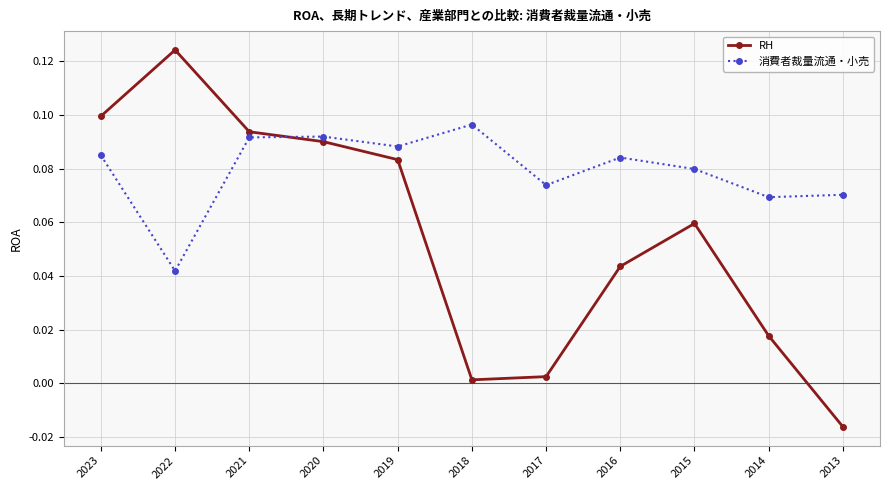

Which series has the largest range (max minus min)?

RH